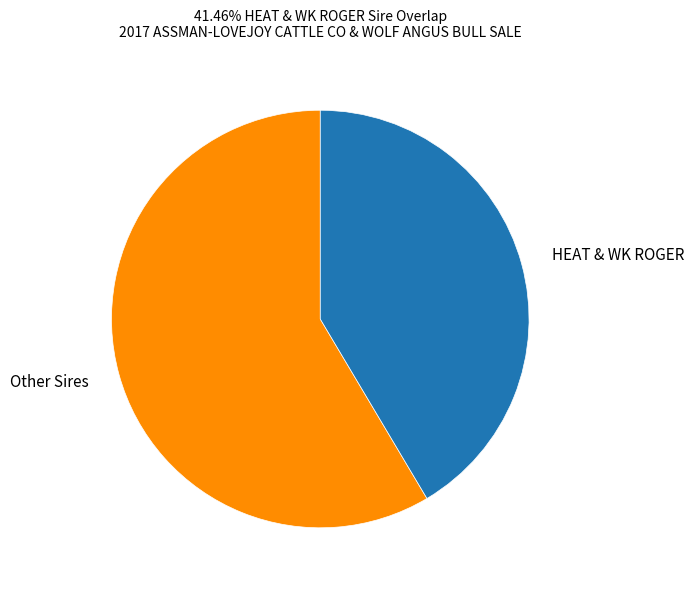

Is the sum of Other Sires and HEAT & WK ROGER greater than half?

Yes